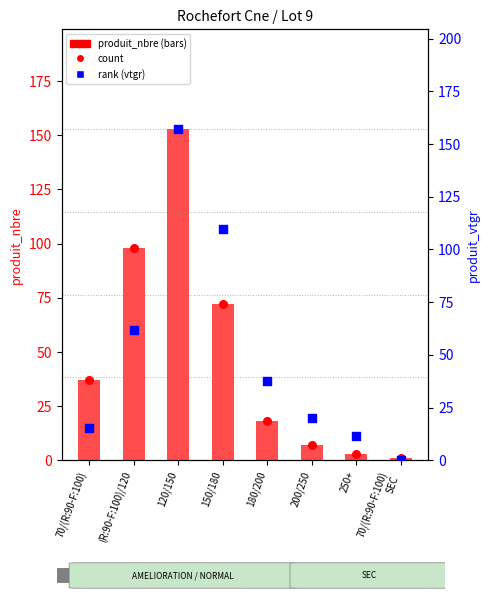

Which series has the largest Y range (max minus min)?

vtgr rank